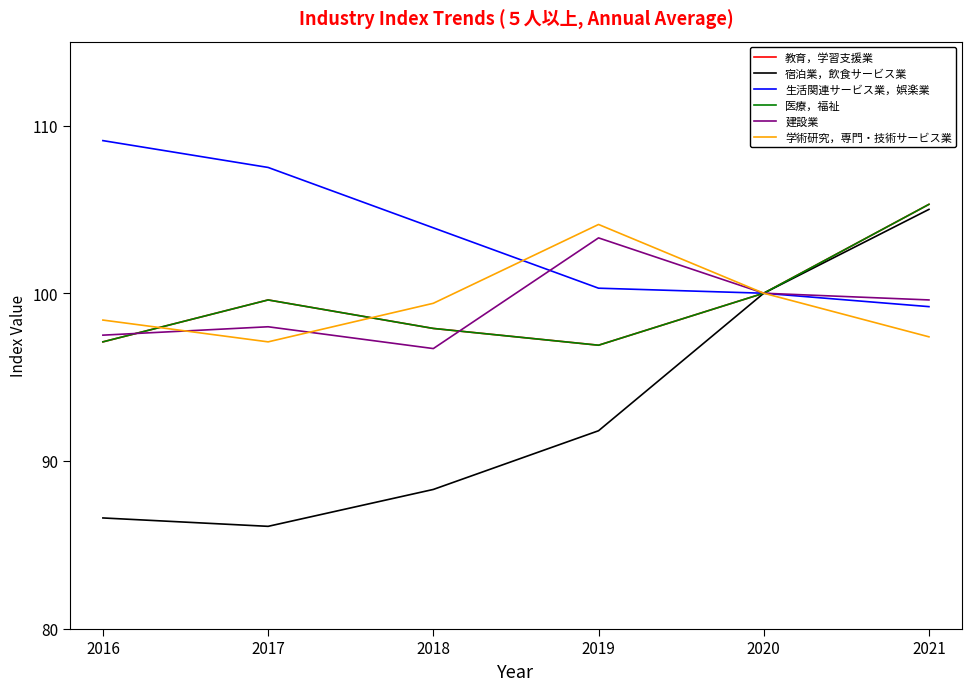

What is the value of the 建設業 point at the 6th from the left?

99.6